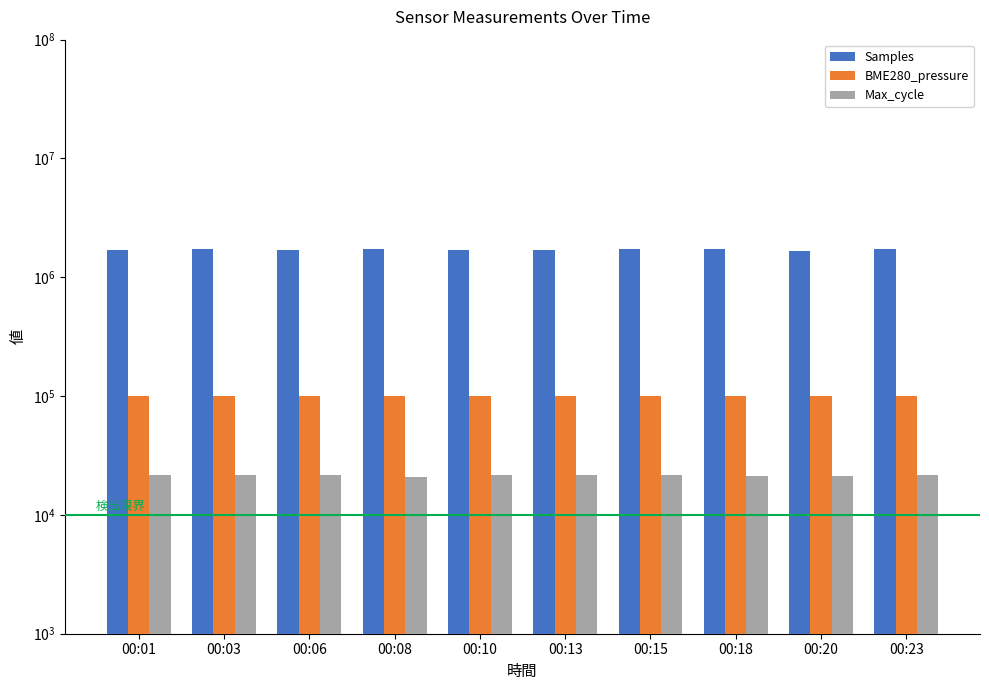

What is the maximum value shown in the chart?

1724063.0